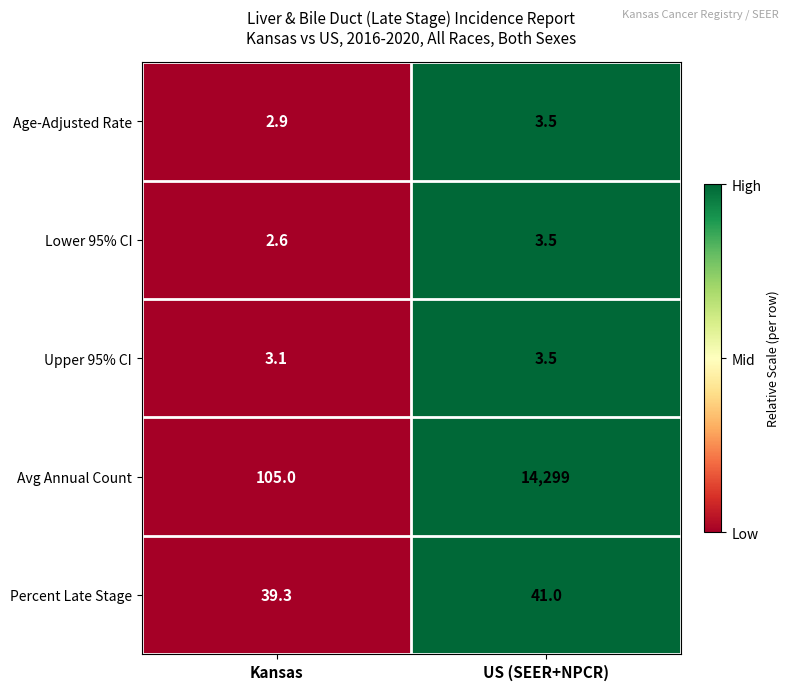

How many categories are shown in the chart?

2